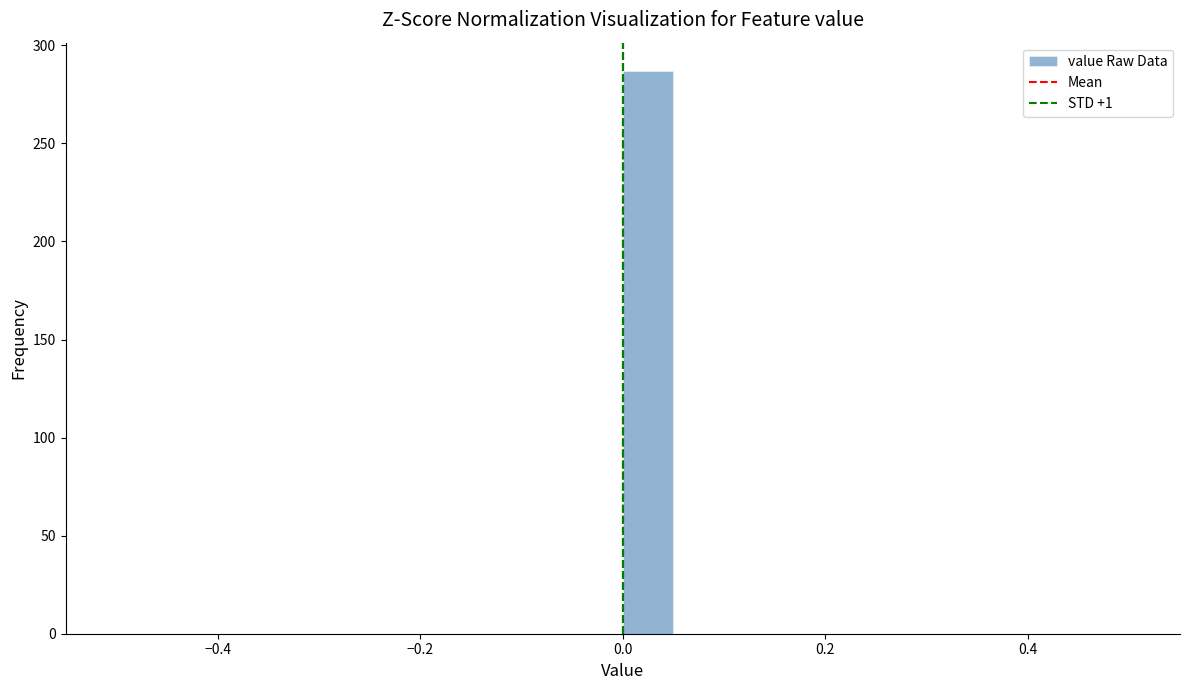

Read against the x-axis, roughly where is the centre of the tallest bar?

0.02